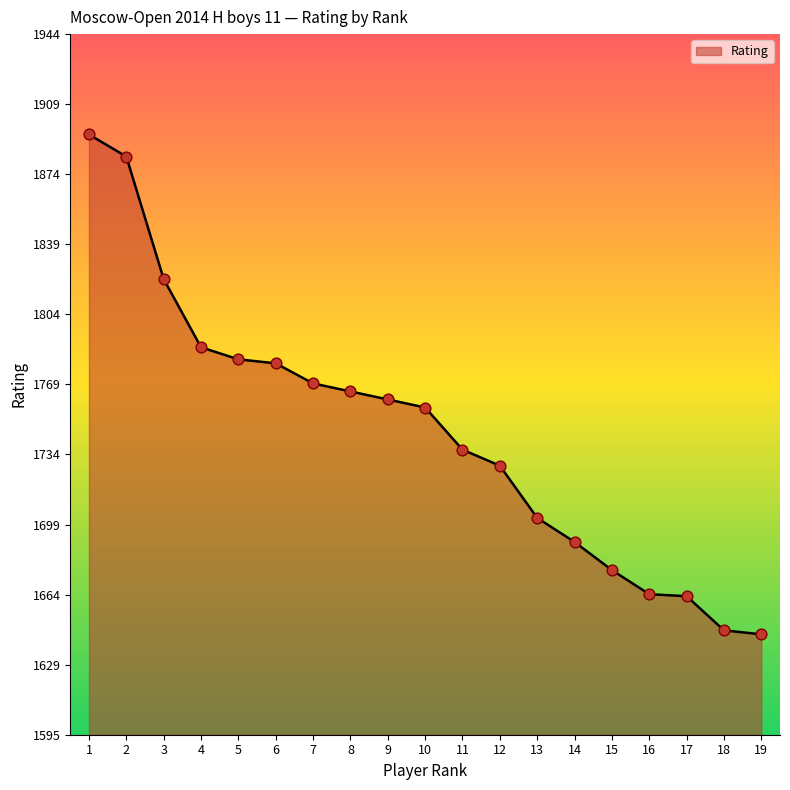

What is the change in value from 9 to 14?

-71